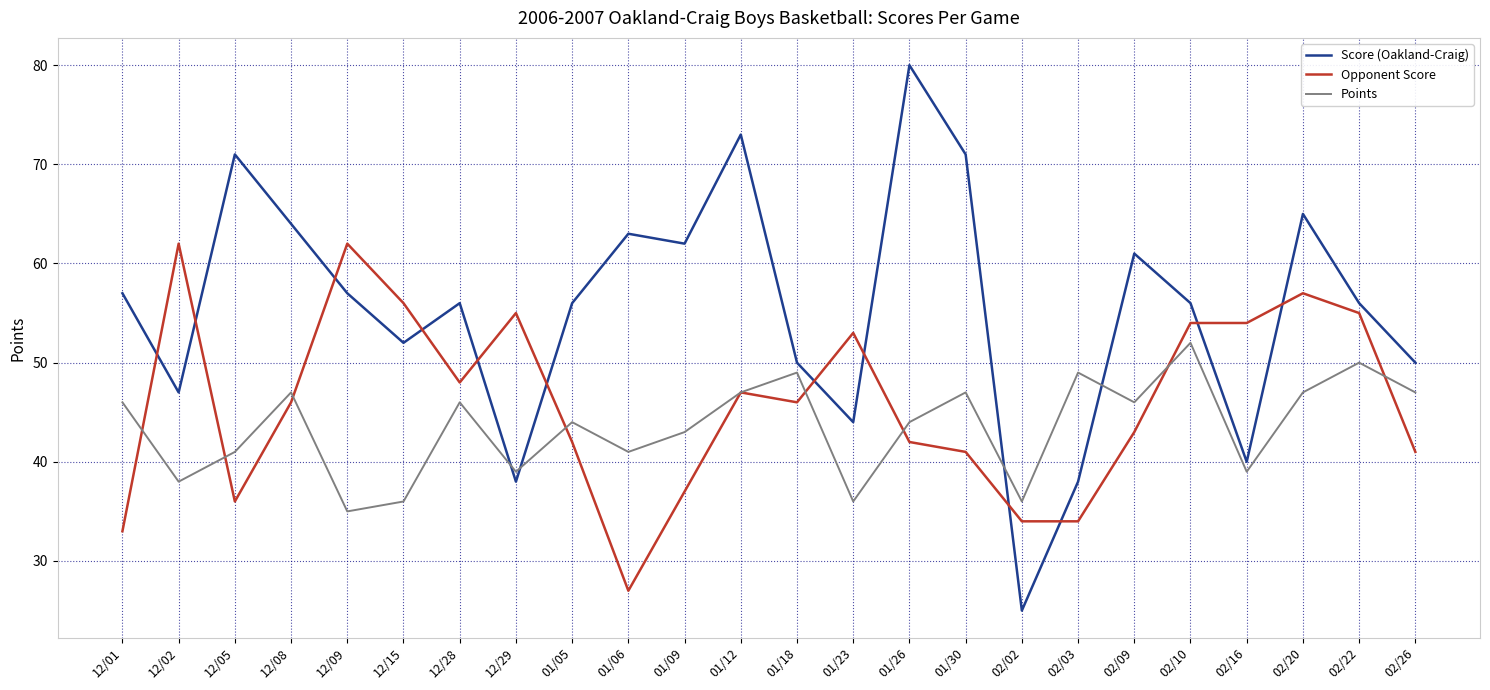

What position from the right is 02/22?

2